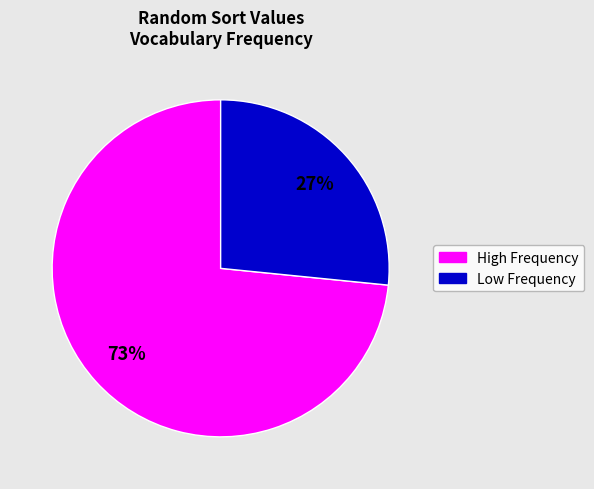

Is there a majority slice in this chart?

Yes